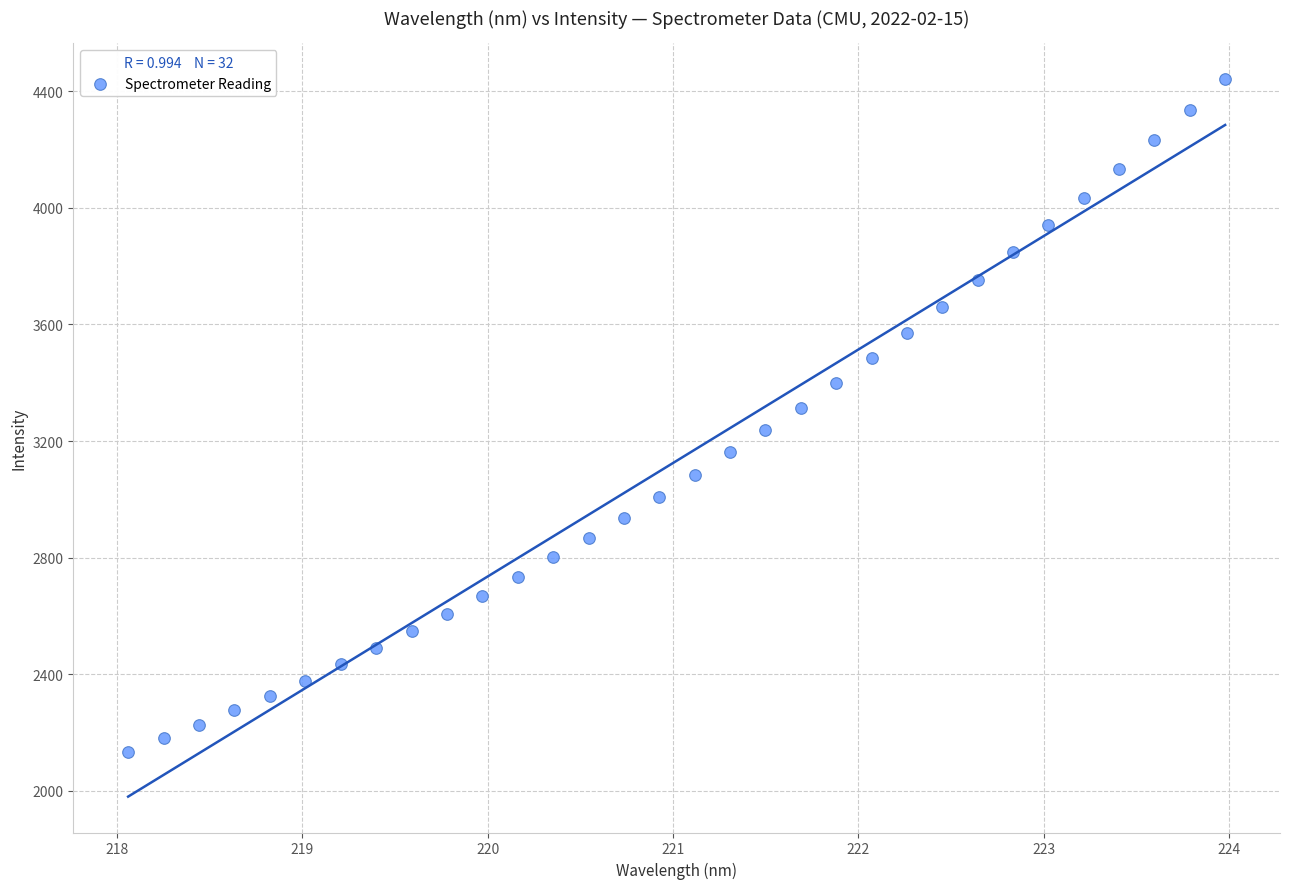

What is the range of X values (max minus min)?

5.9